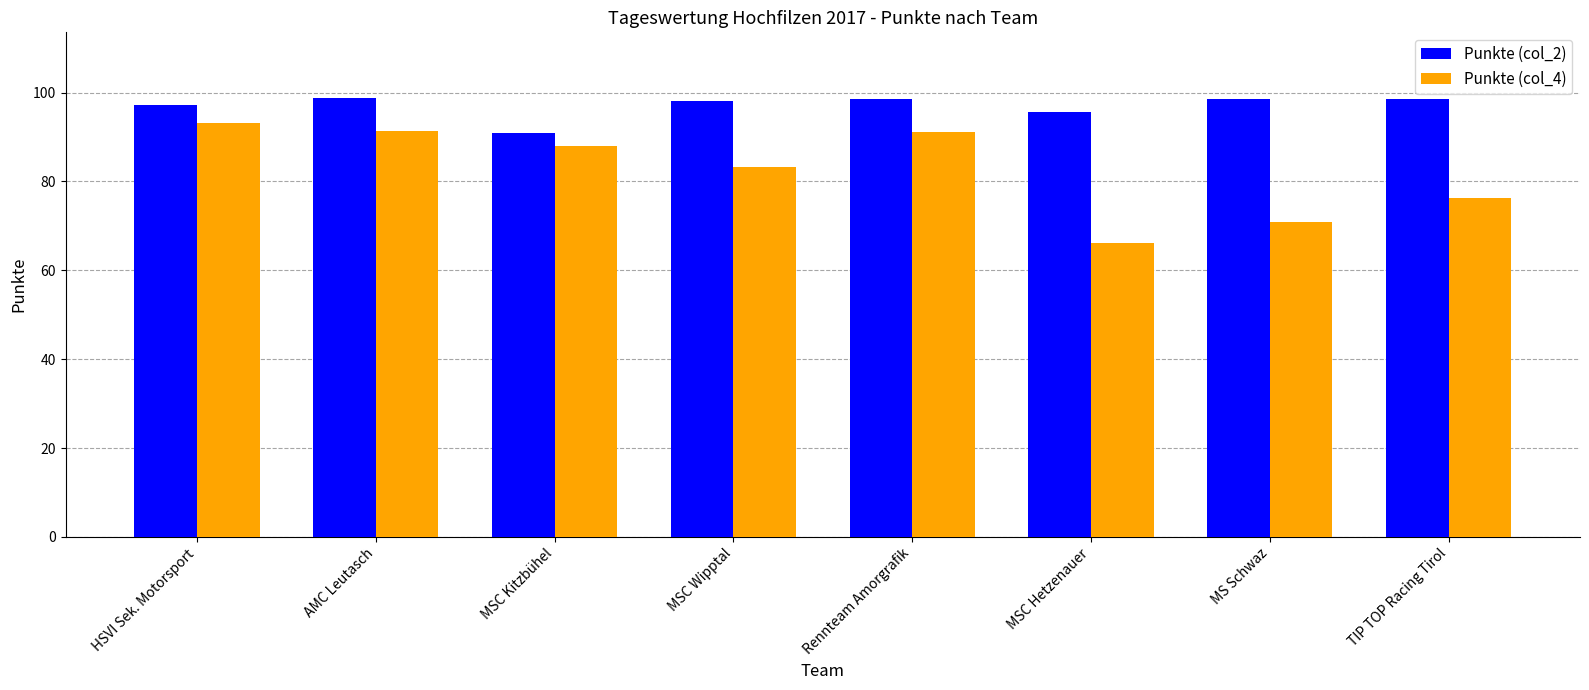

What is the greatest value displayed?

98.8